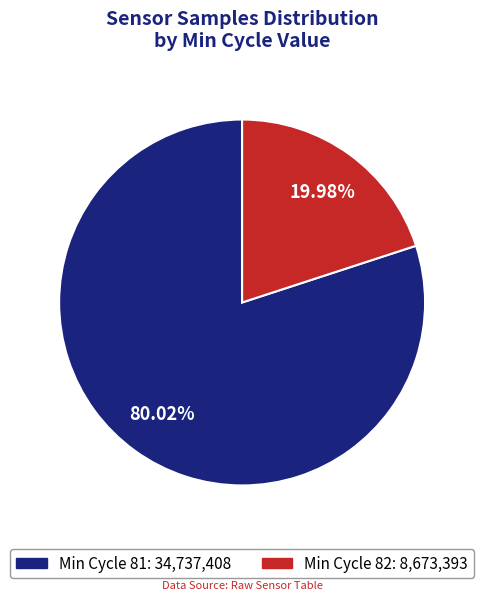

Which slice is the smallest?

Min Cycle 82: 8,673,393